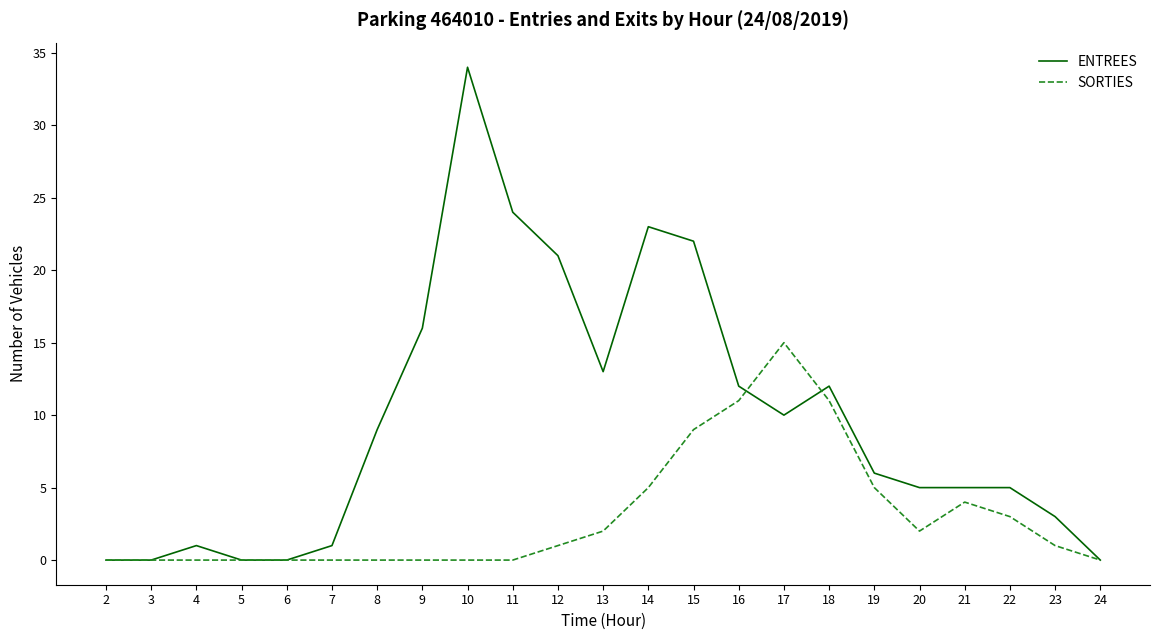

At how many categories does at least one series exceed 11?

10